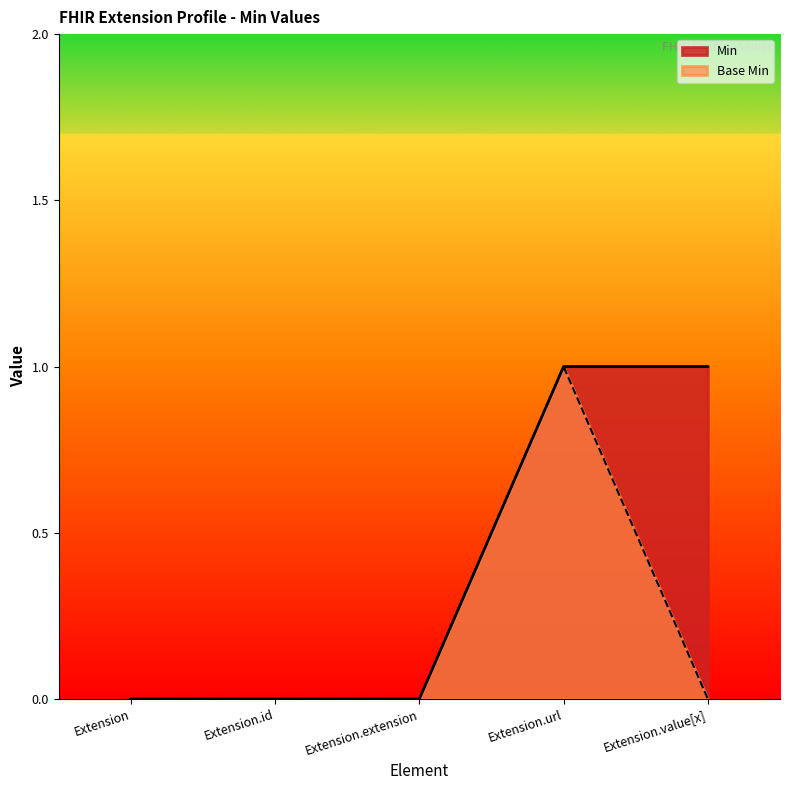

How many Base Min values are between 0 and 1?

5